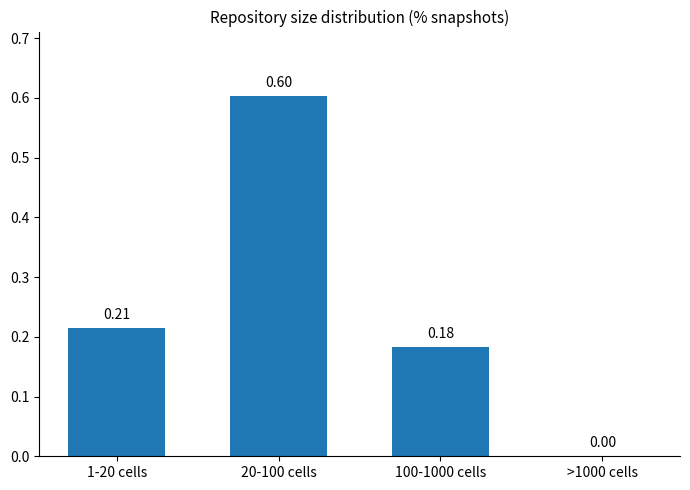

Between >1000 cells and 1-20 cells, which is larger?

1-20 cells